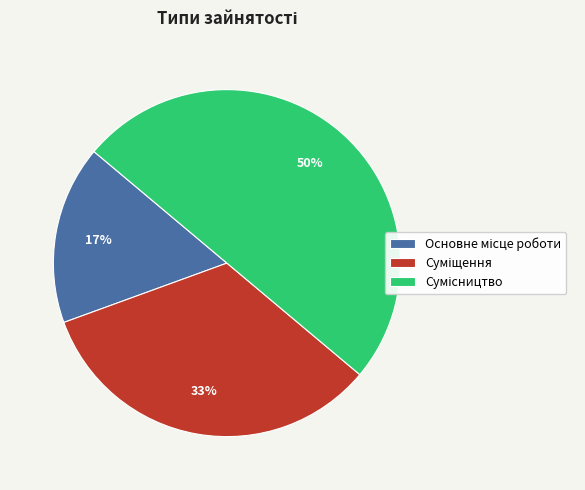

To the nearest percent, what is the difference between the largest and smallest slice percentages?

33%